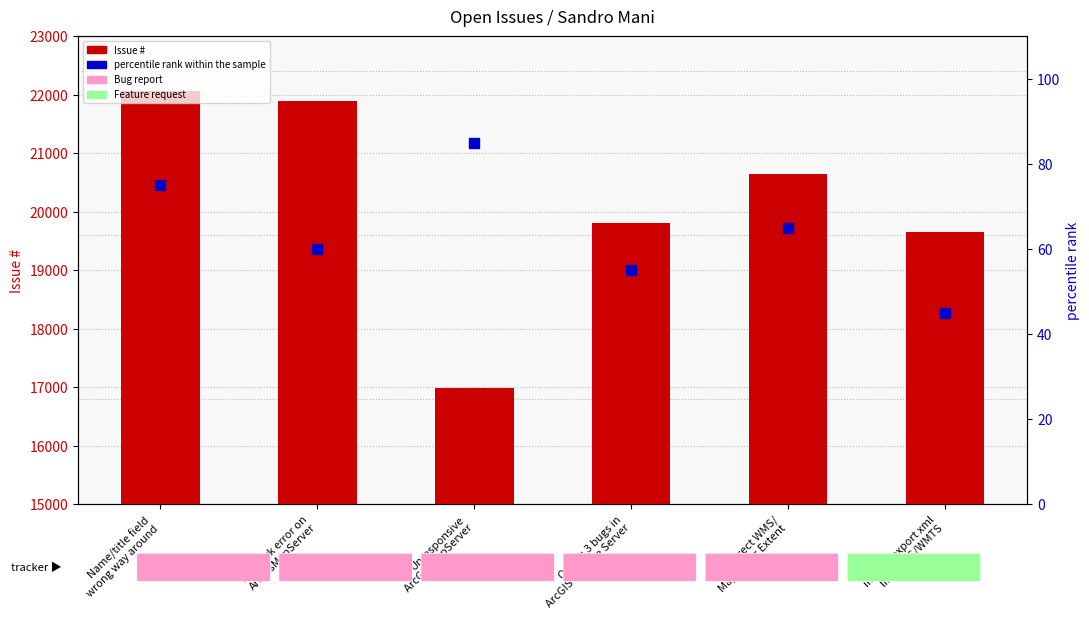

At how many categories does at least one series exceed 21515?

2